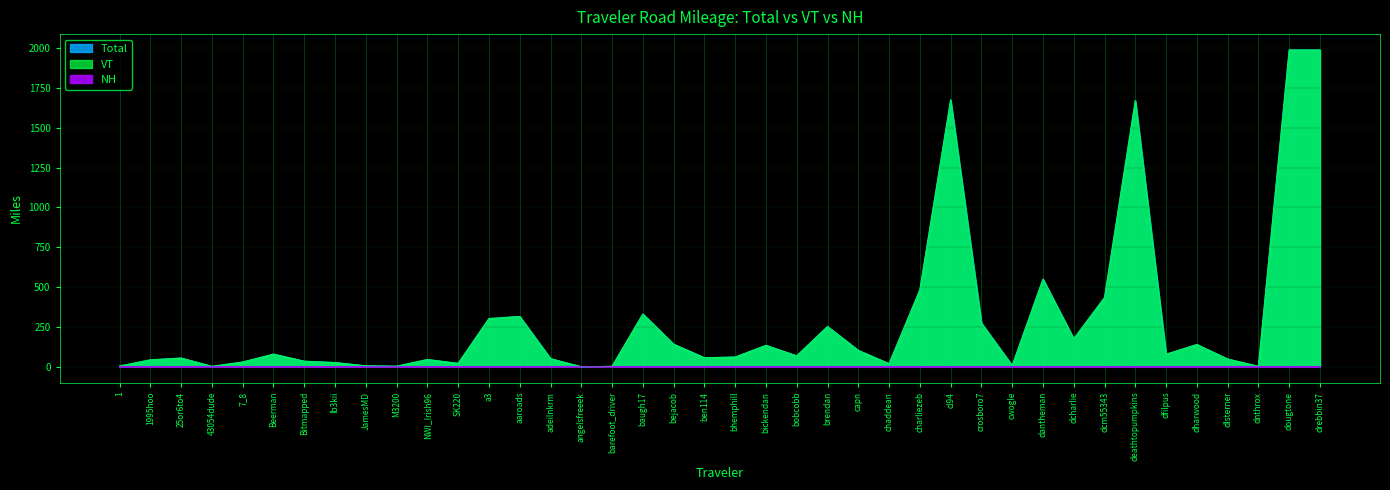

How many categories are shown in the chart?

40